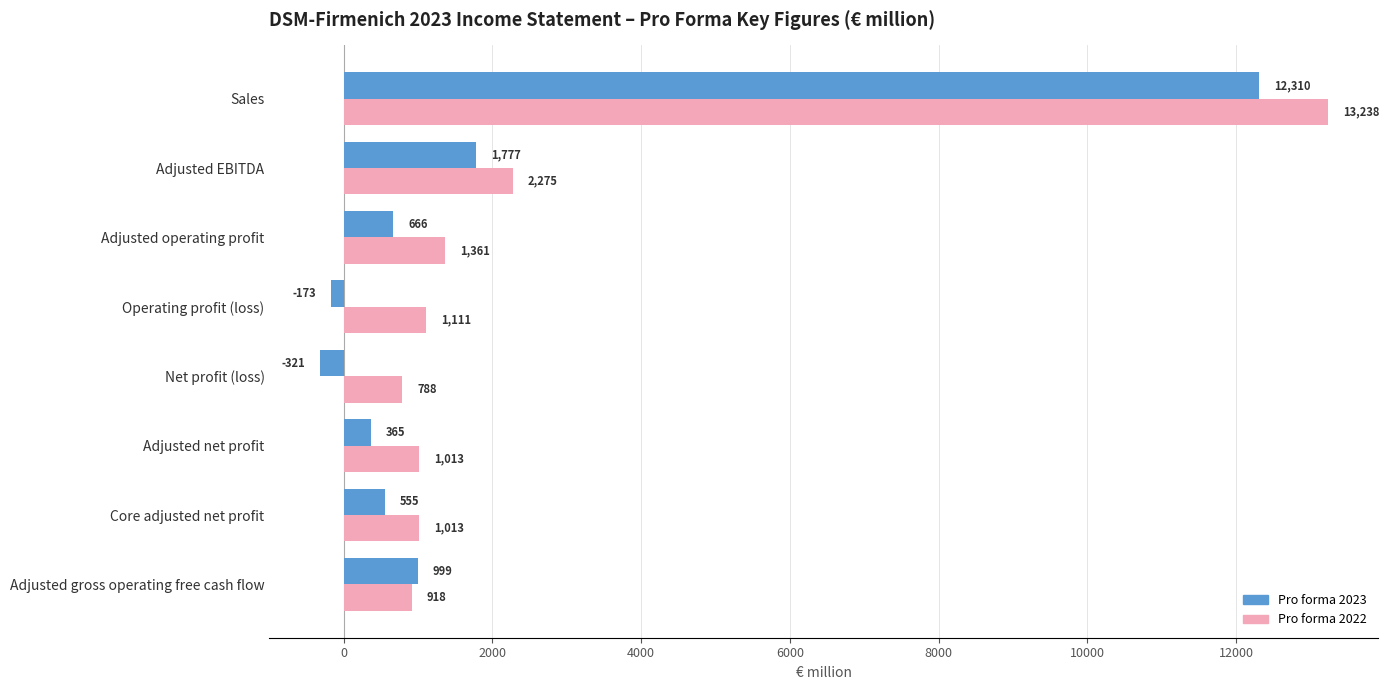

Which series has the largest range (max minus min)?

Pro forma 2023